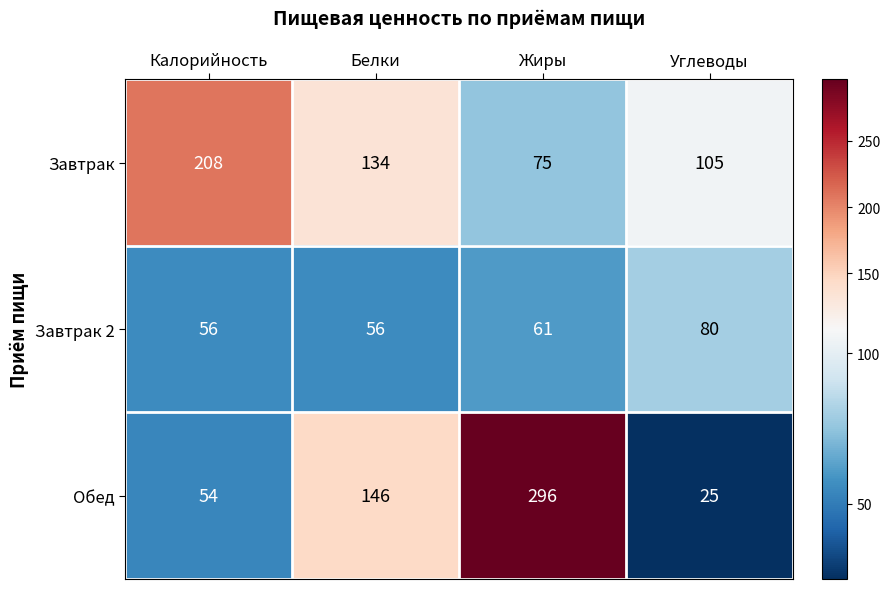

At which label is Завтрак 2 closest to 68?

Жиры